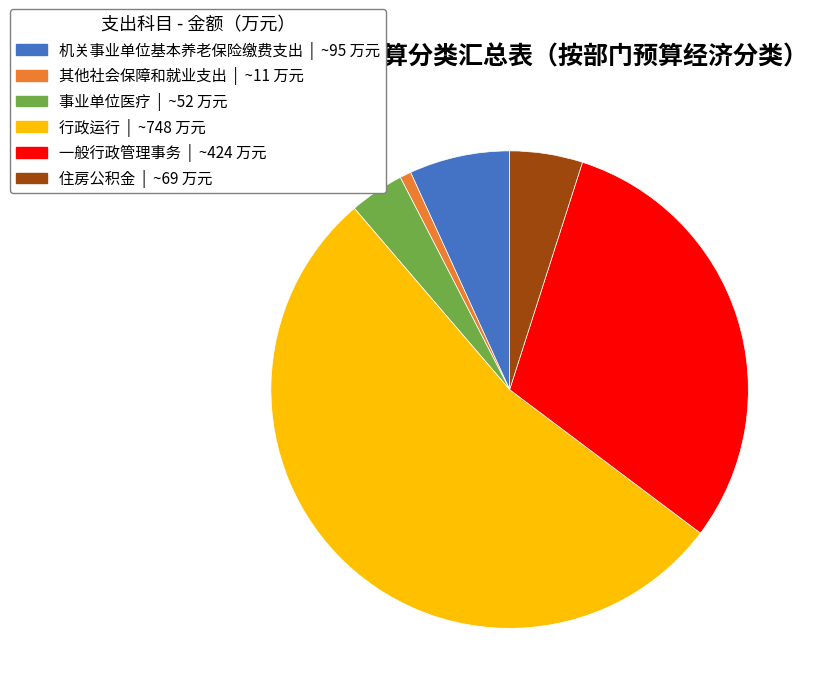

Which slice is the smallest?

其他社会保障和就业支出